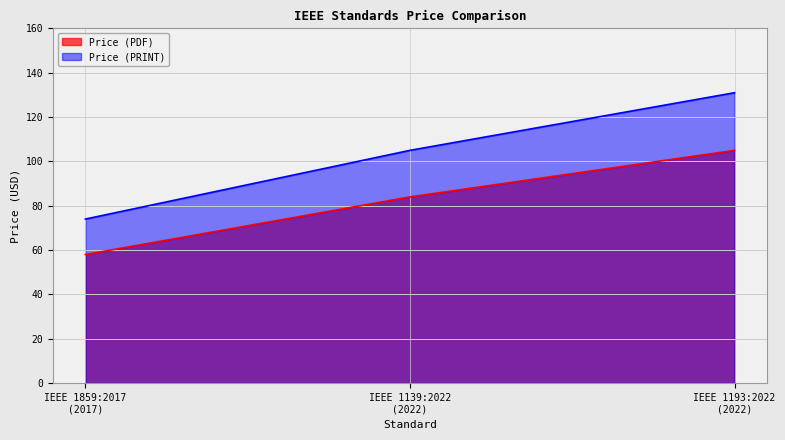

Count the Price (PRINT) values in the range 74 to 131.

3